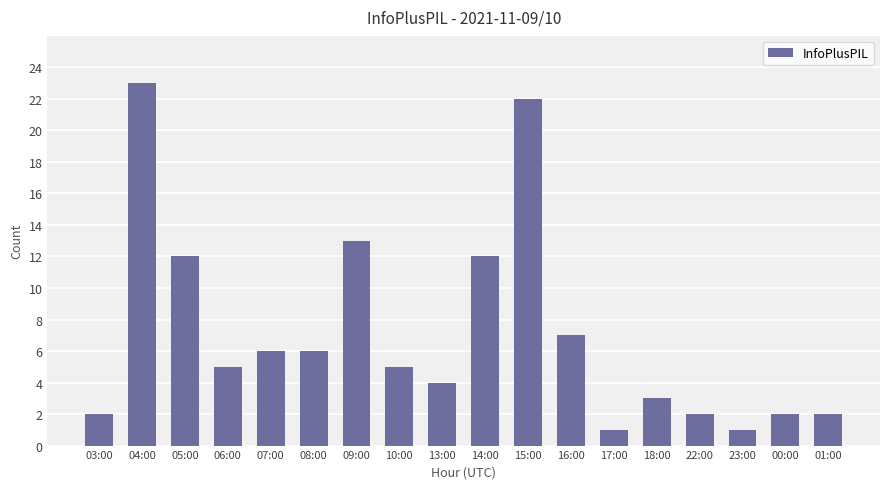

What is the change in value from 06:00 to 07:00?

+1